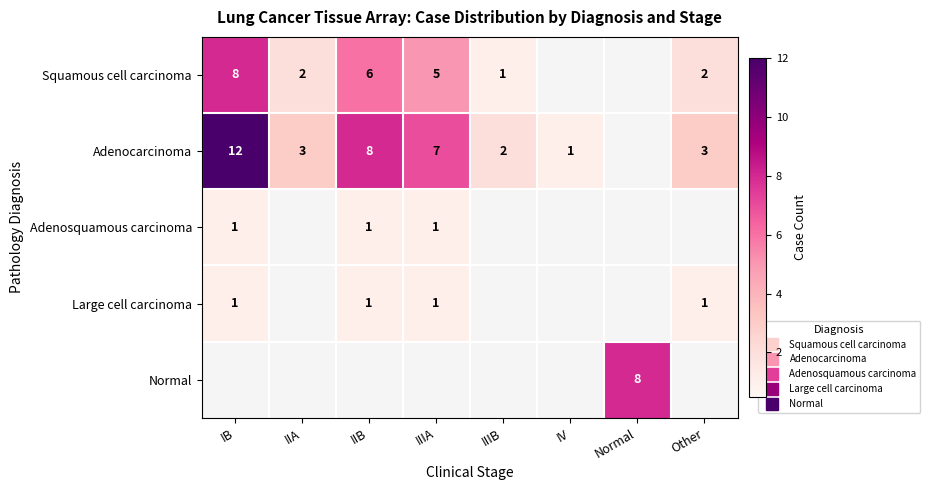

Which has a higher value, IV or IB?

IB